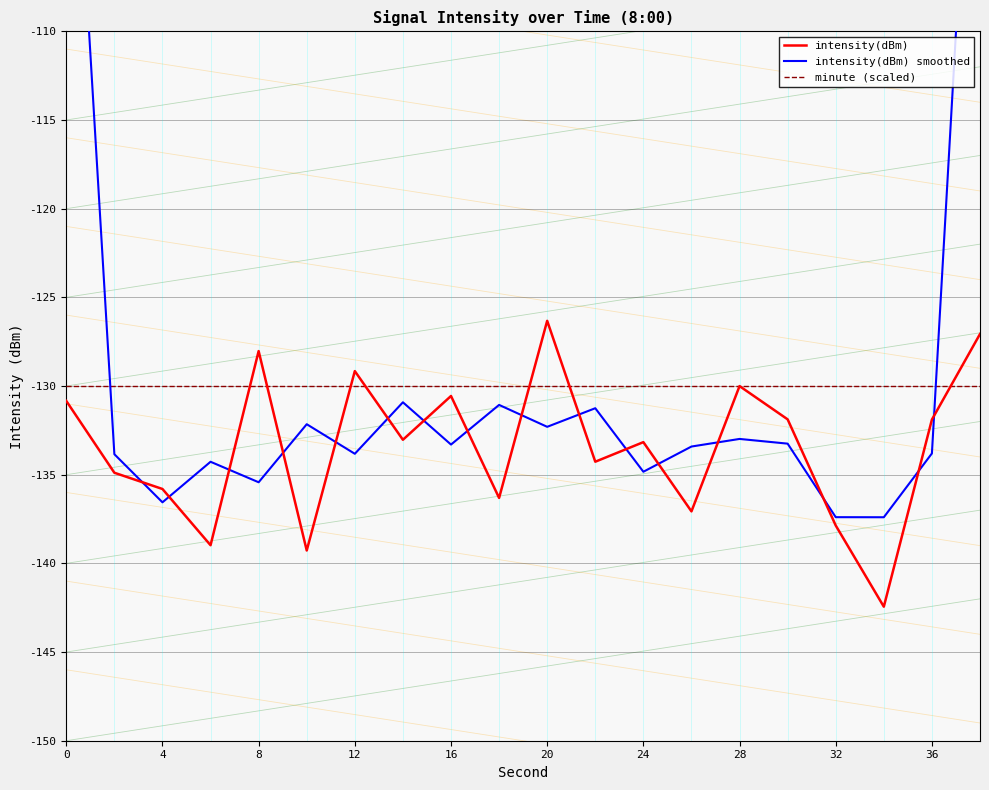

Rank the series by their average value, from highest to lowest.

intensity(dBm) smoothed, minute (scaled), intensity(dBm)